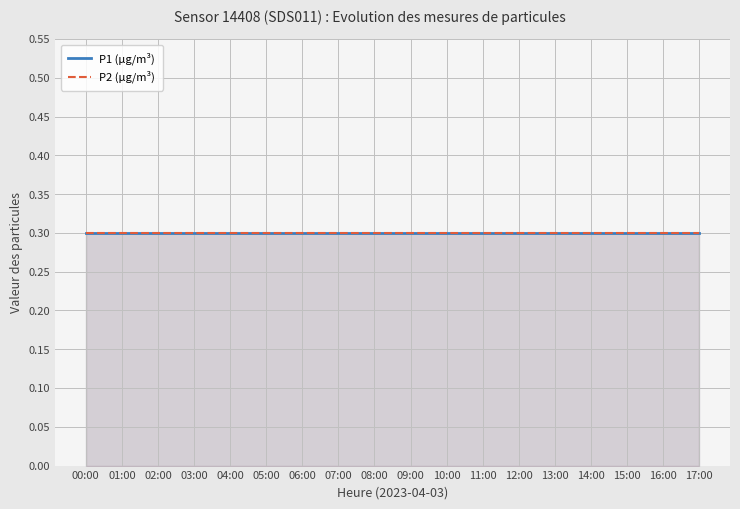

True or false: P2 has more than 2 points higher than both neighbors.

False